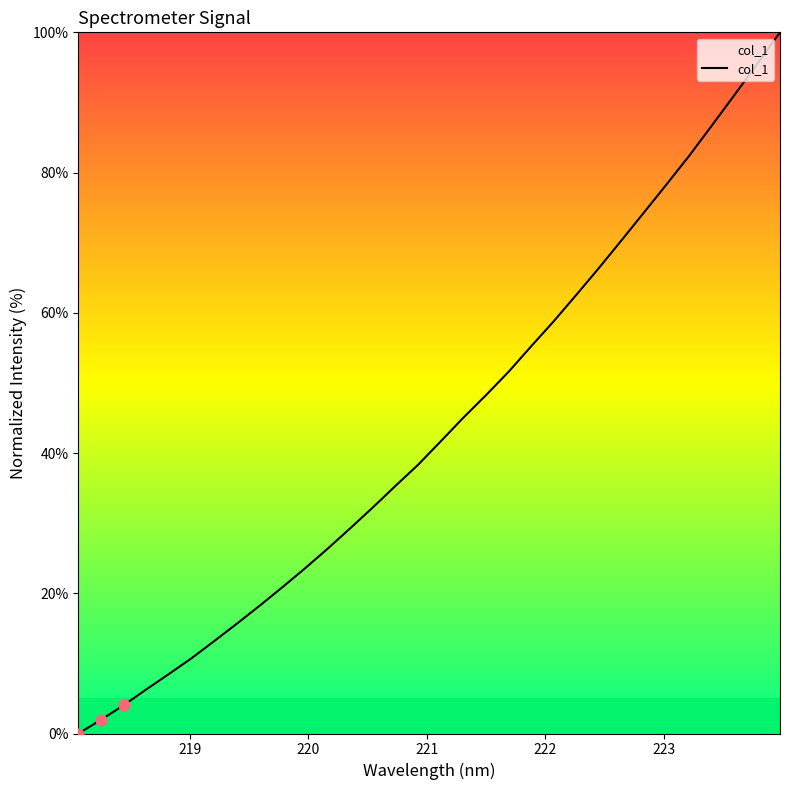

What is the difference between the maximum and minimum values?

100.0